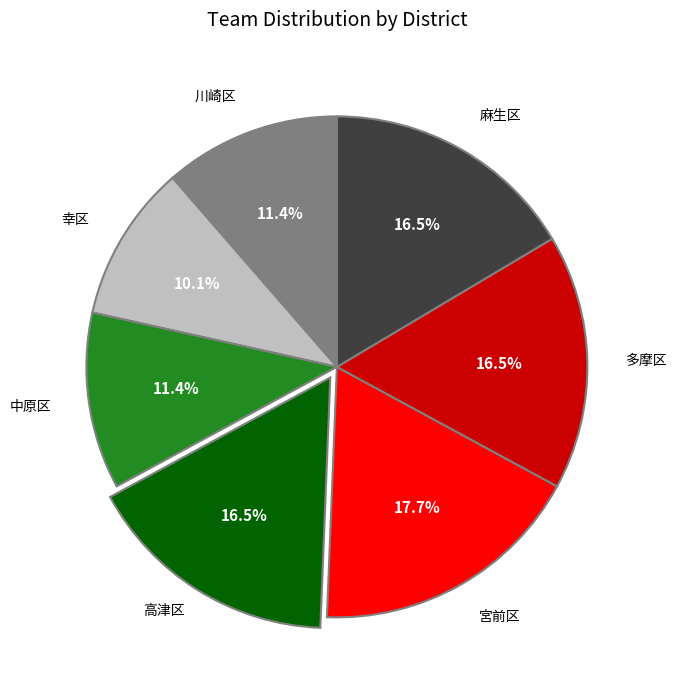

Does any single category account for the majority?

No